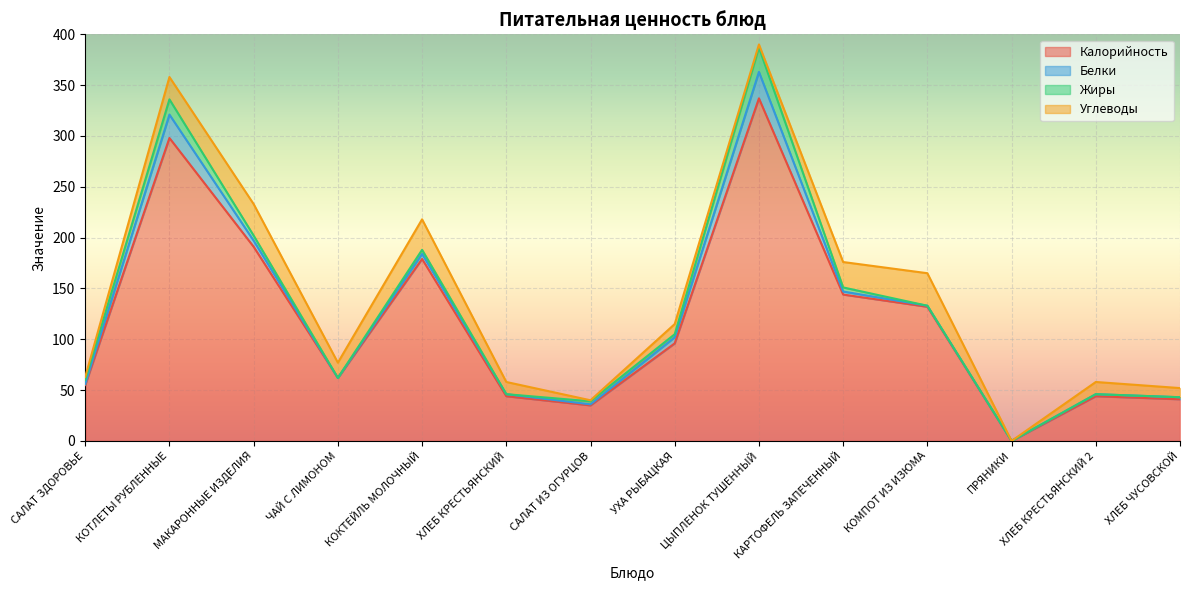

What position from the right is ЧАЙ С ЛИМОНОМ?

11